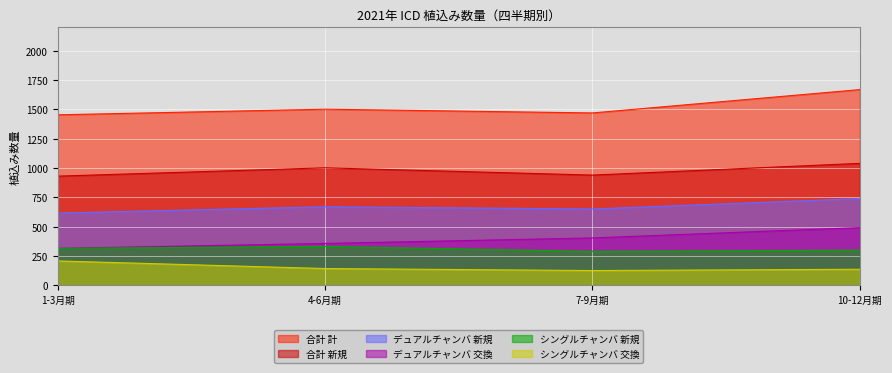

At 7-9月期, list the series in order from smallest to largest.

シングルチャンバ 交換, シングルチャンバ 新規, デュアルチャンバ 交換, デュアルチャンバ 新規, 合計 新規, 合計 計